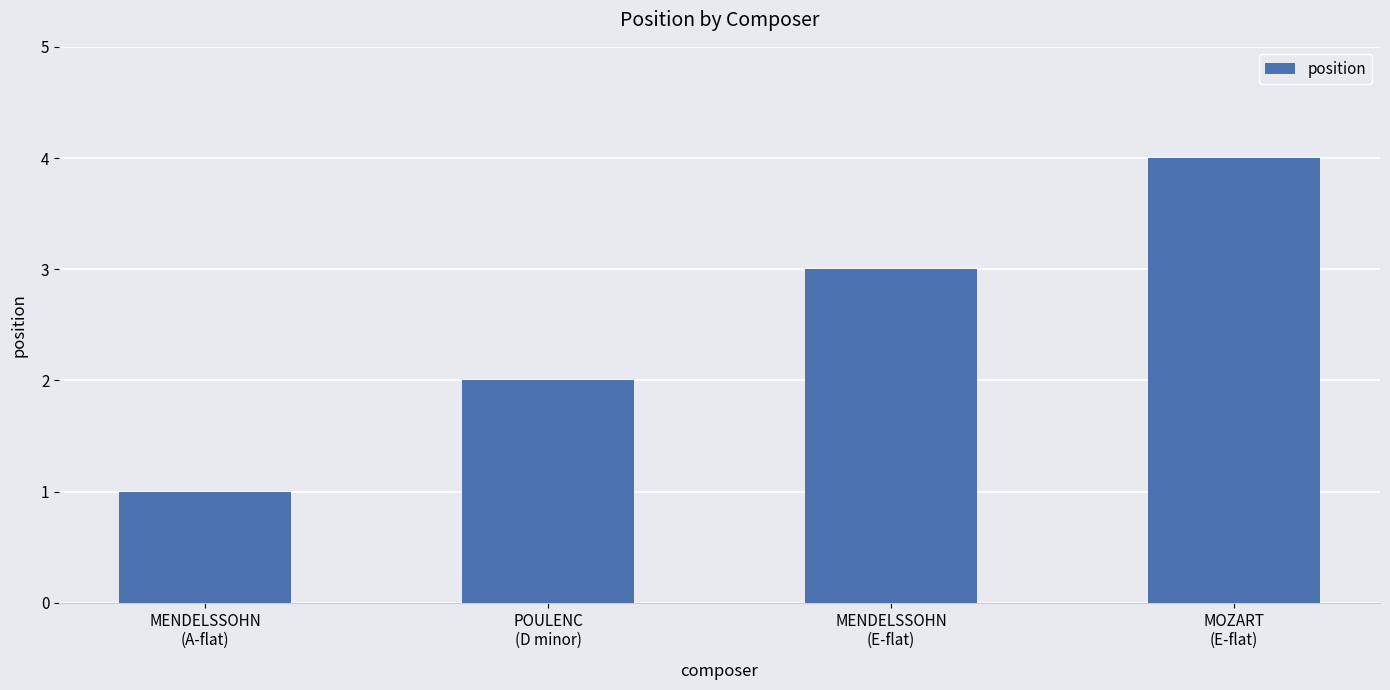

List the labels in order of value, largest first.

MOZART
(E-flat), MENDELSSOHN
(E-flat), POULENC
(D minor), MENDELSSOHN
(A-flat)